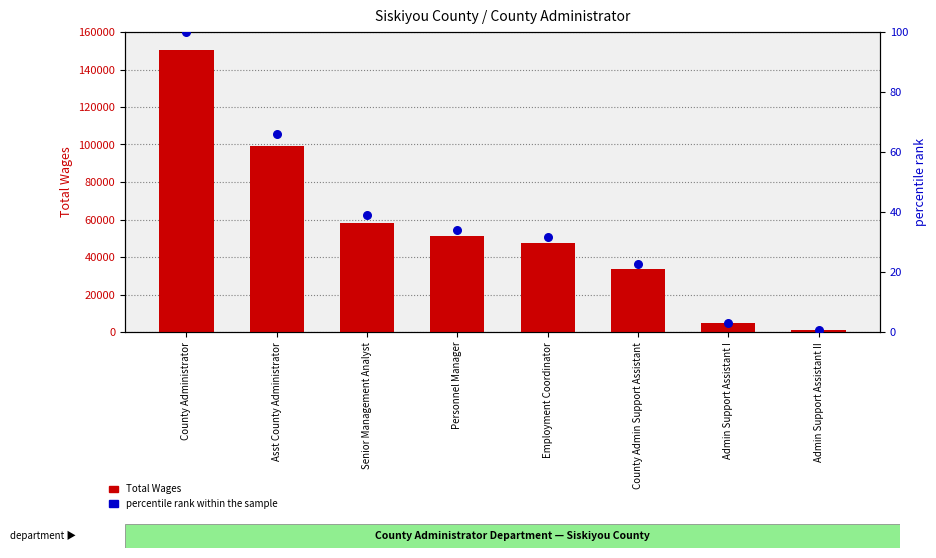

What is the total value across all series at County Admin Support Assistant?

33873.5